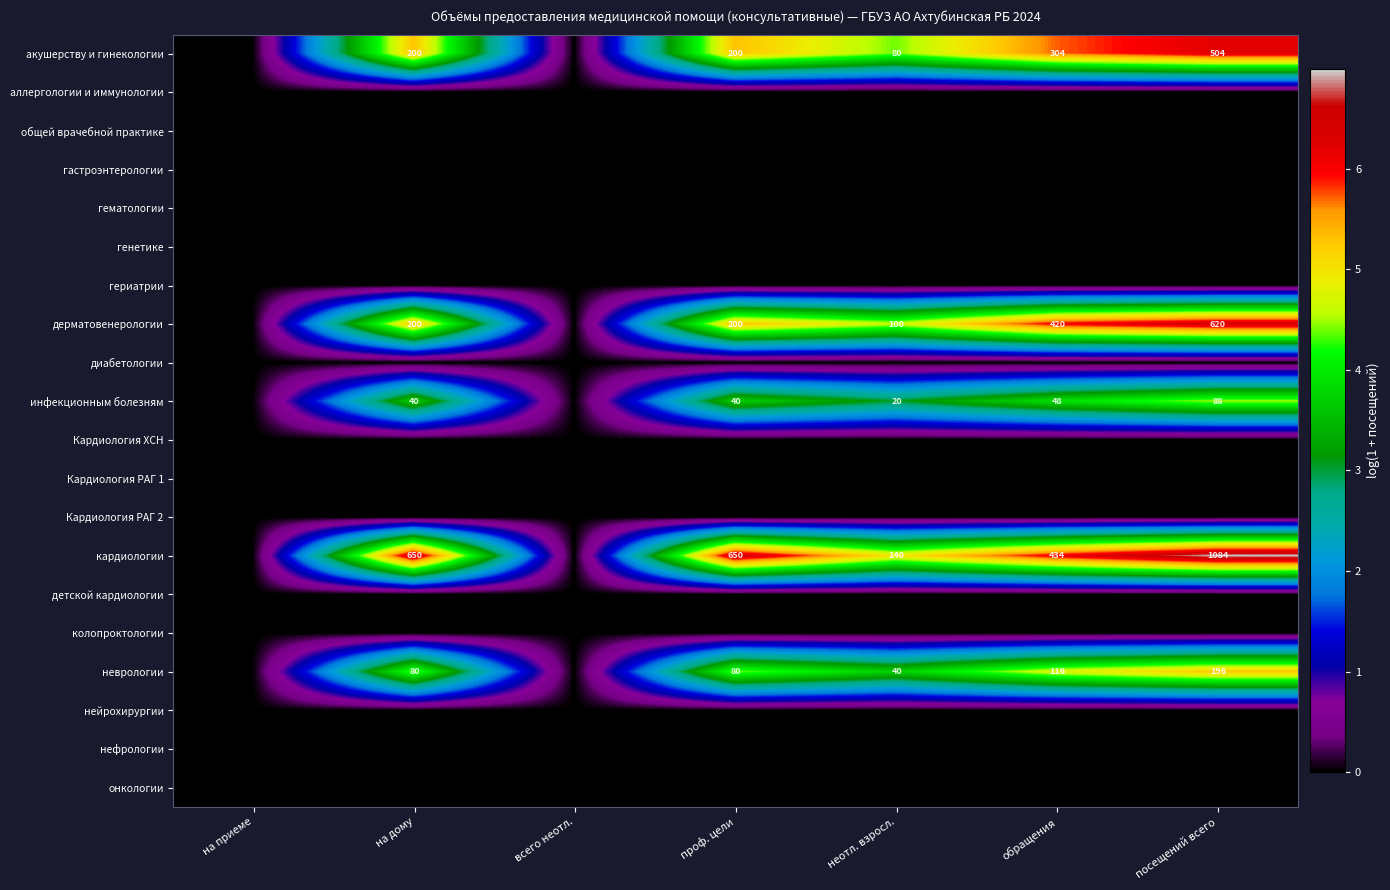

Rank the series by their maximum value, from lowest to highest.

аллергологии и иммунологии, общей врачебной практике, гастроэнтерологии, гематологии, генетике, гериатрии, диабетологии, Кардиология ХСН, Кардиология РАГ 1, Кардиология РАГ 2, детской кардиологии, колопроктологии, нейрохирургии, нефрологии, онкологии, инфекционным болезням, неврологии, акушерству и гинекологии, дерматовенерологии, кардиологии